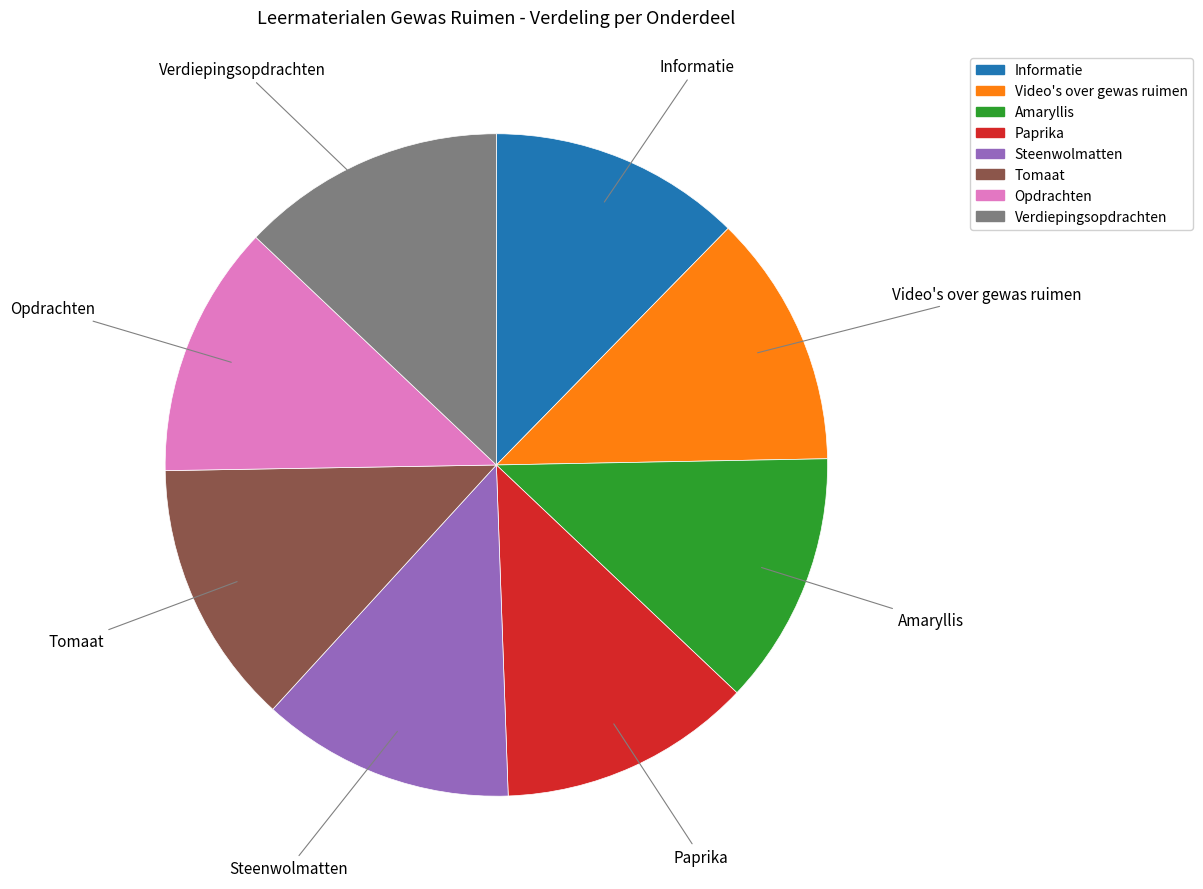

Is the sum of Informatie and Steenwolmatten greater than half?

No